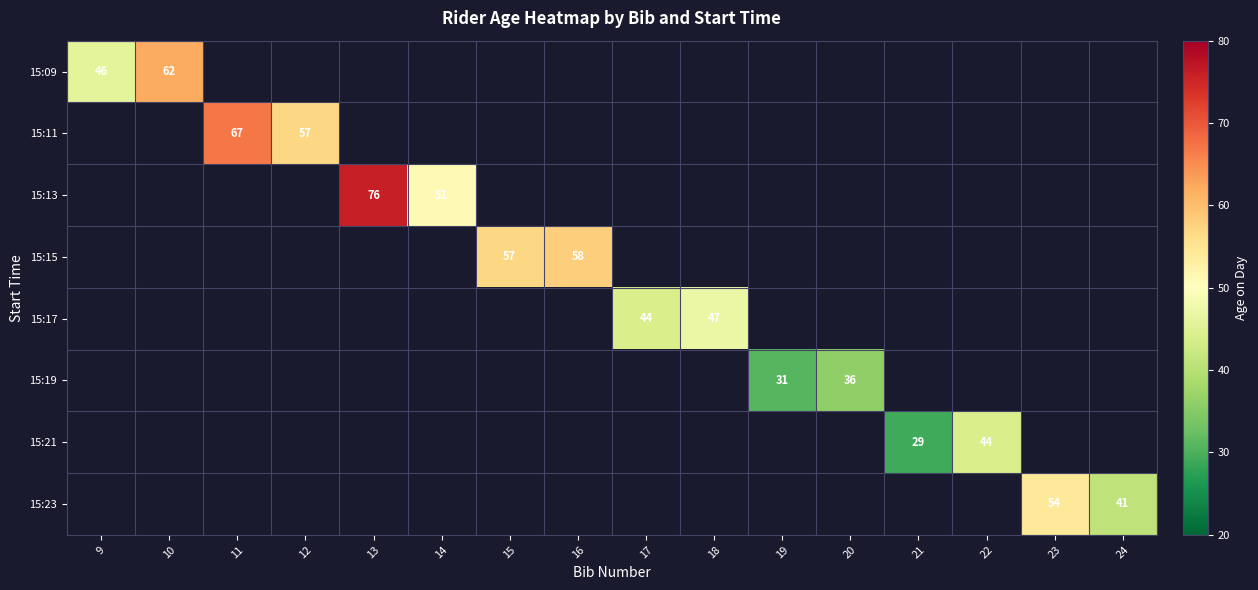

Which has a higher value, 9 or 11?

11